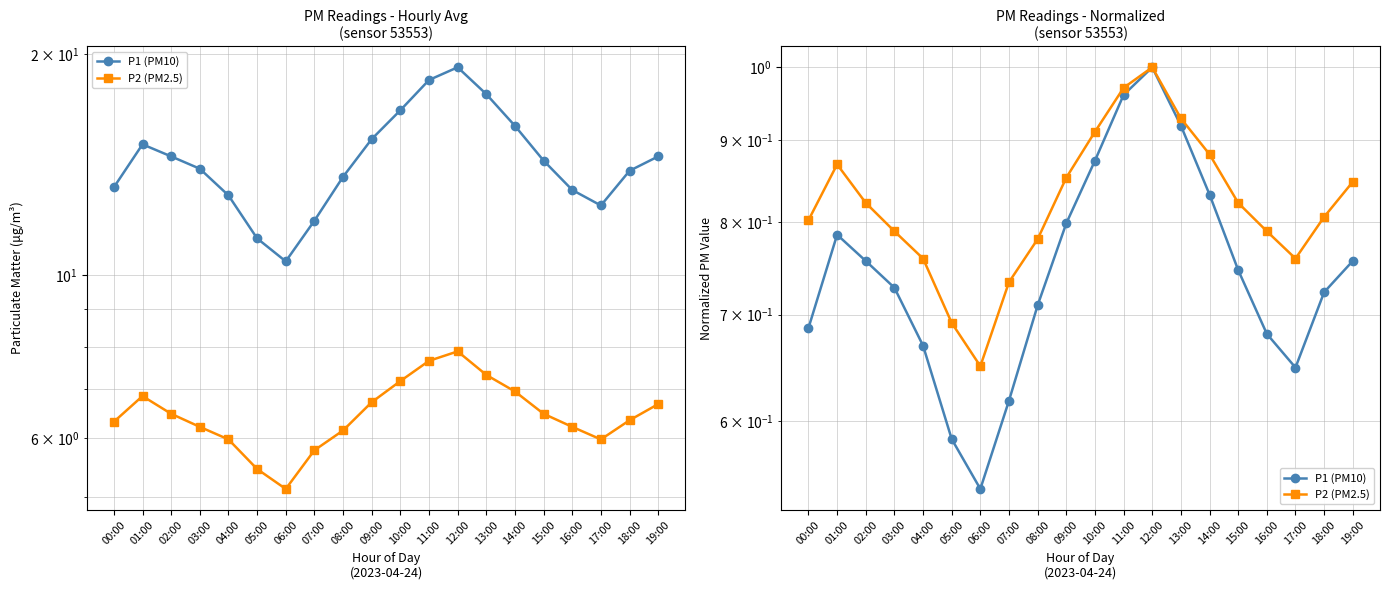

At how many categories does at least one series exceed 0?

20